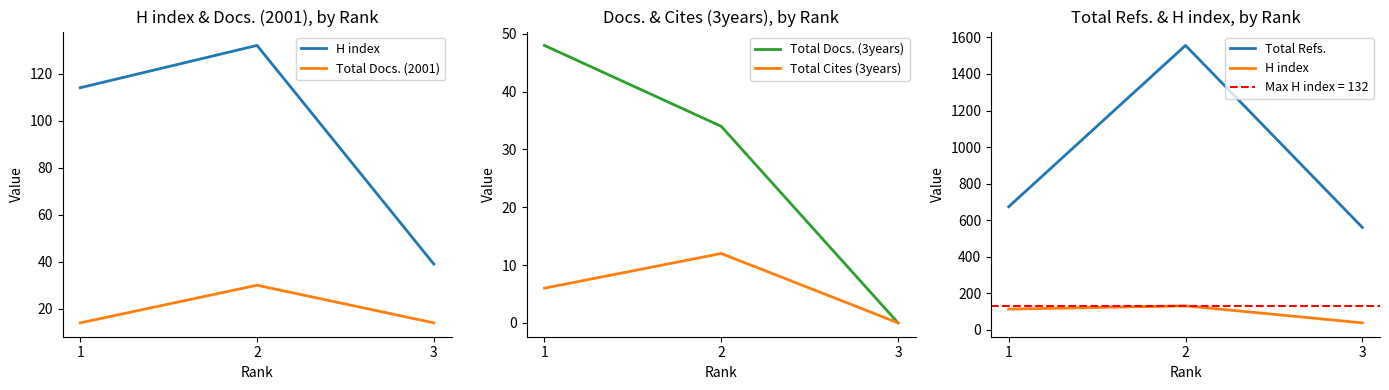

Which series has the largest total across all categories?

Total Refs.